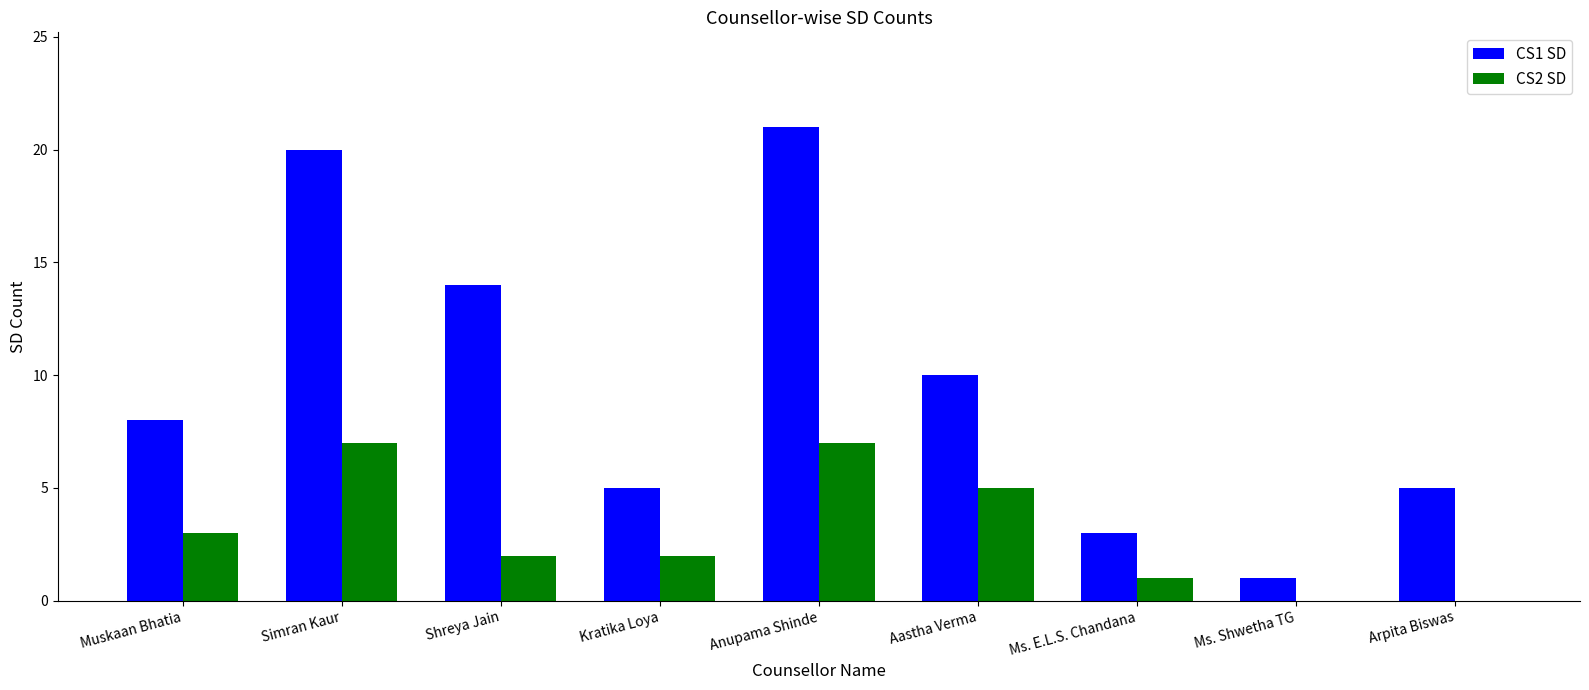

Which series has the largest total across all categories?

CS1 SD